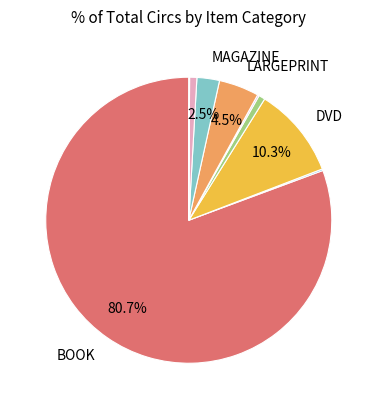

Does any single category account for the majority?

Yes